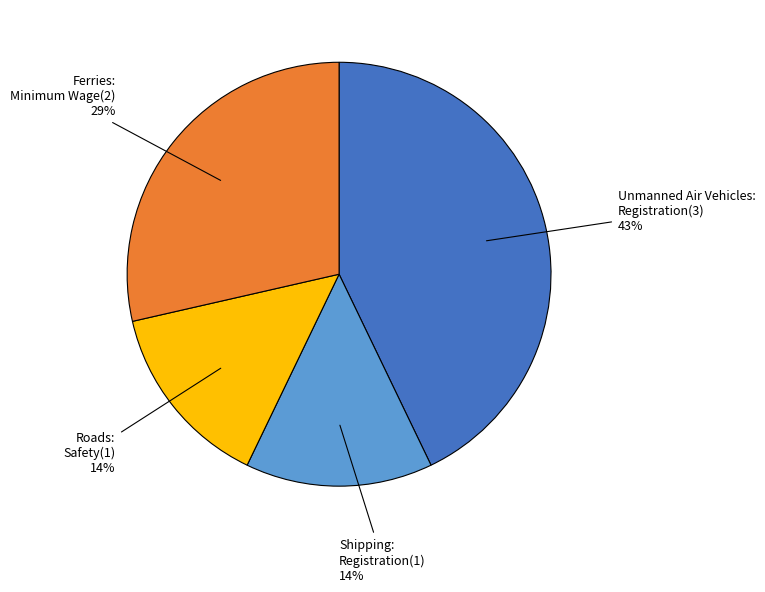

Count the number of slices in the pie.

4